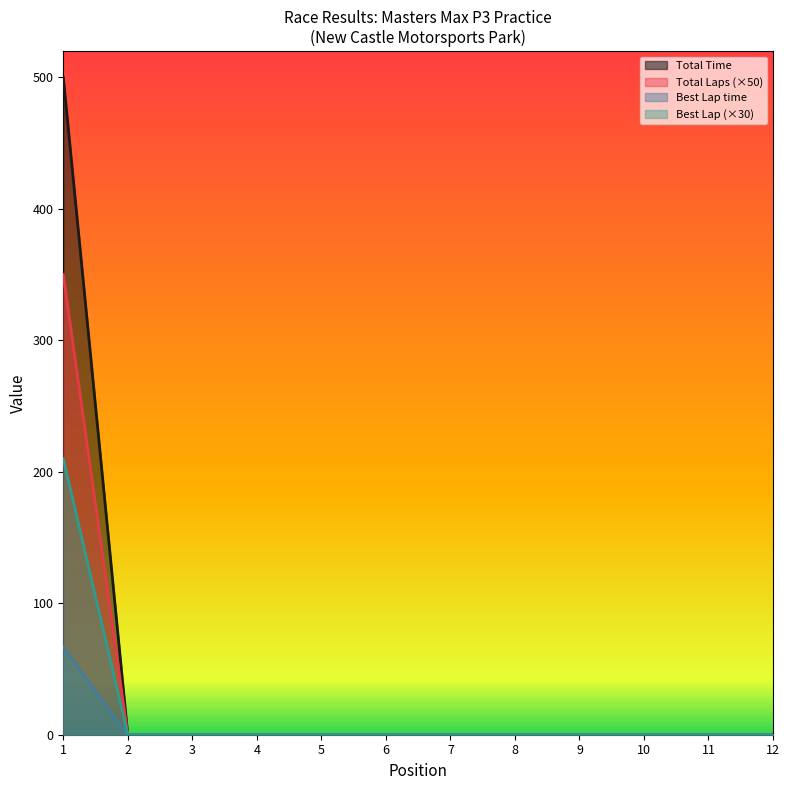

How many values in the Best Lap series exceed 0?

1